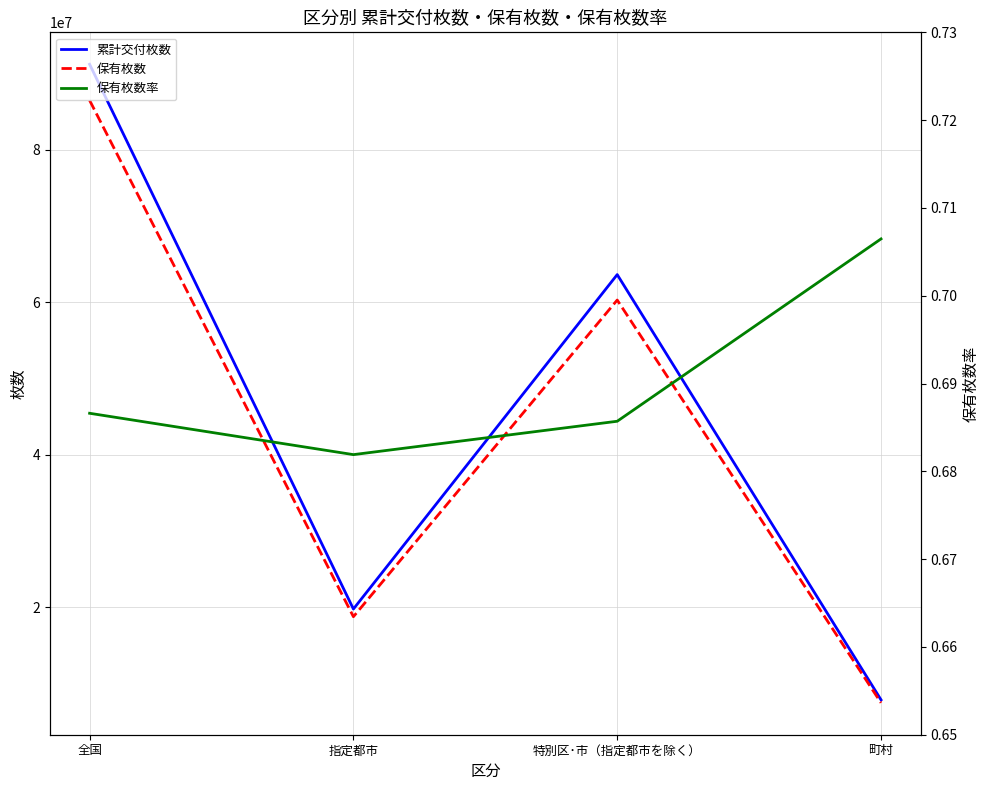

How many categories are shown in the chart?

4